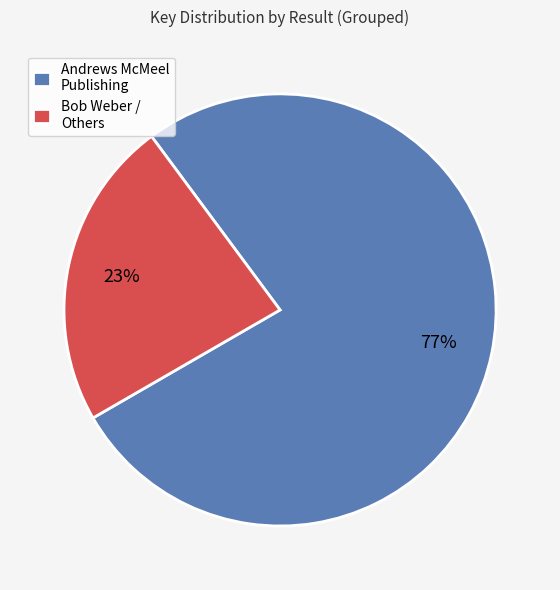

Rank the categories by value from highest to lowest.

Andrews McMeel Publishing, Bob Weber / Others